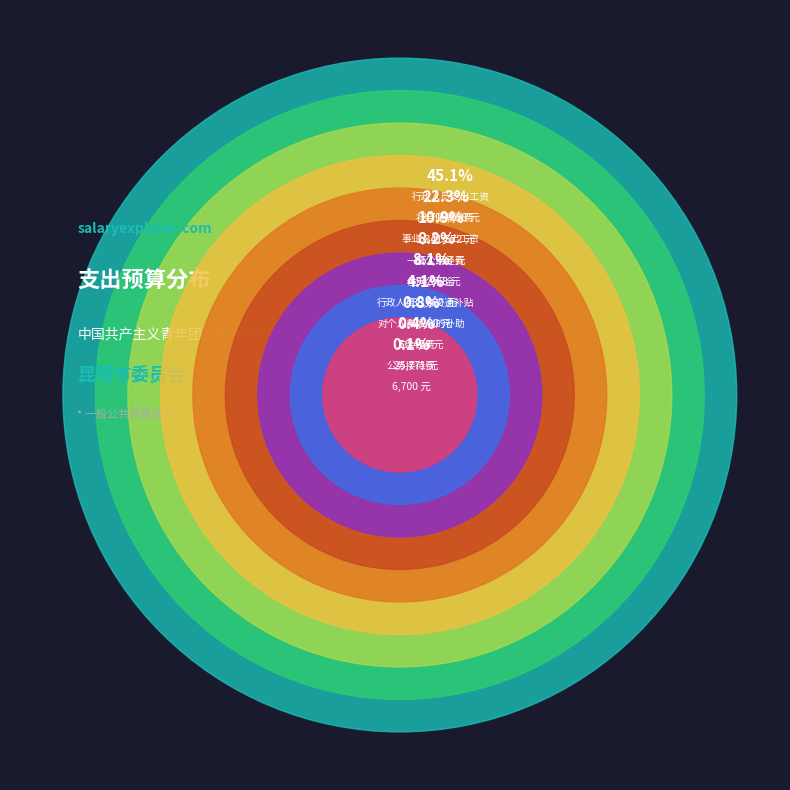

To the nearest percent, what is the difference between the 行政人员支出工资 and 对个人和家庭的补助 slice percentages?

44%